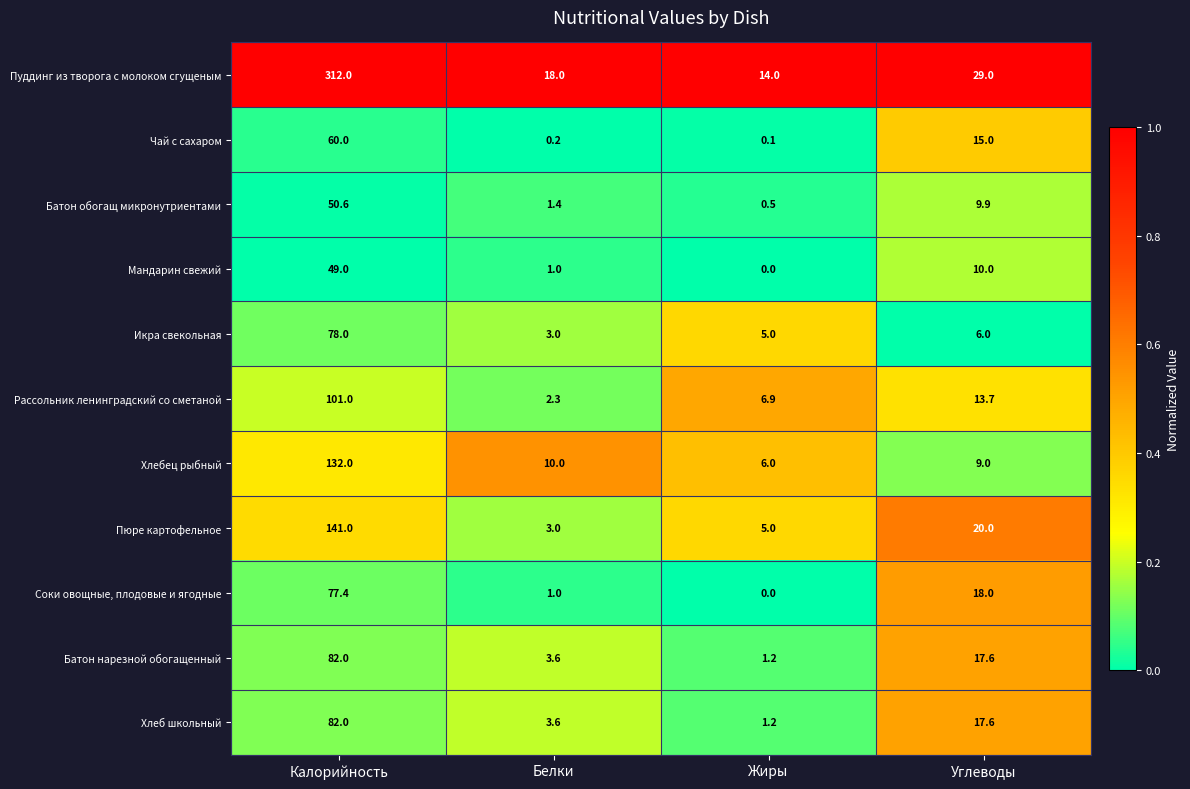

List the labels in order of Батон обогащ микронутриентами value, smallest first.

Жиры, Белки, Углеводы, Калорийность